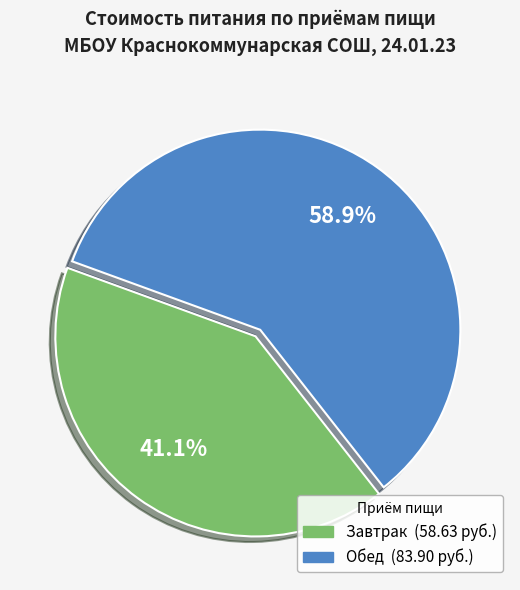

How many segments does this pie chart have?

2